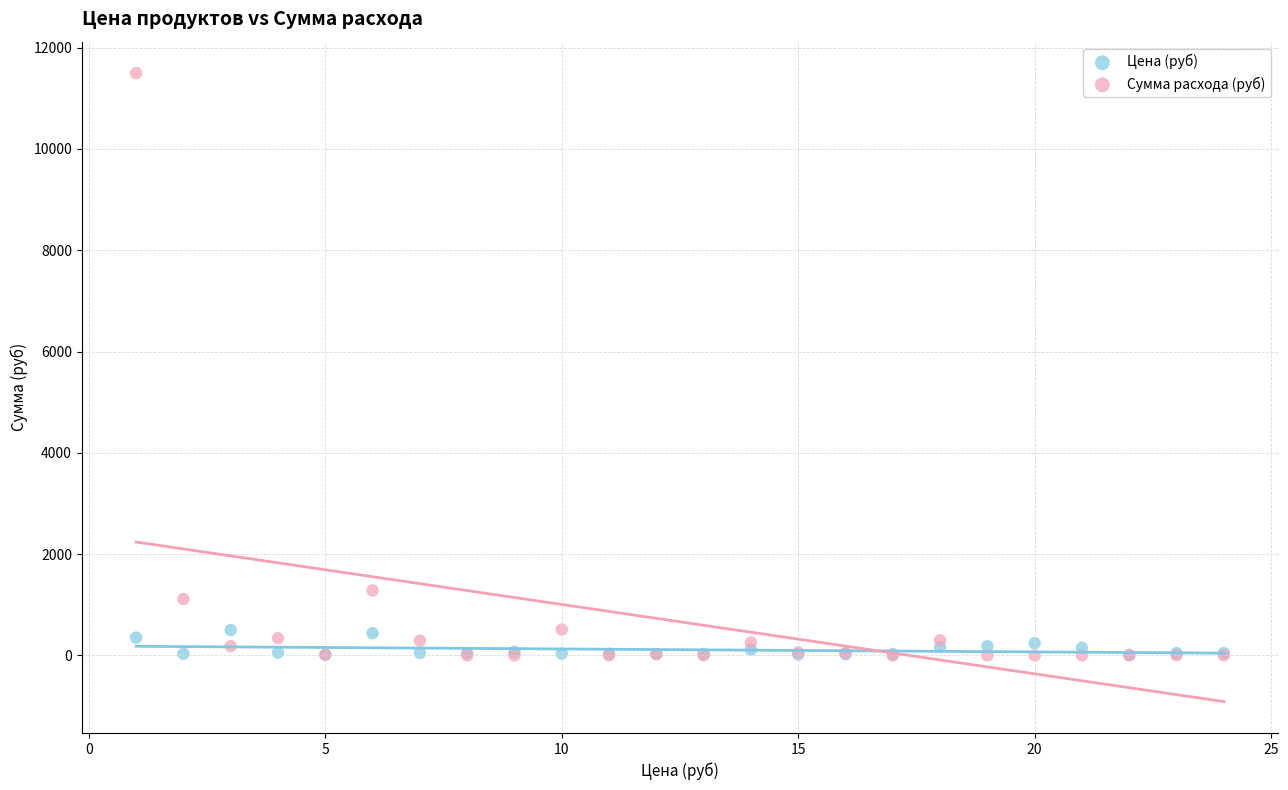

In the Сумма расхода (руб) series, what Y value is closest to 5748?

1281.6